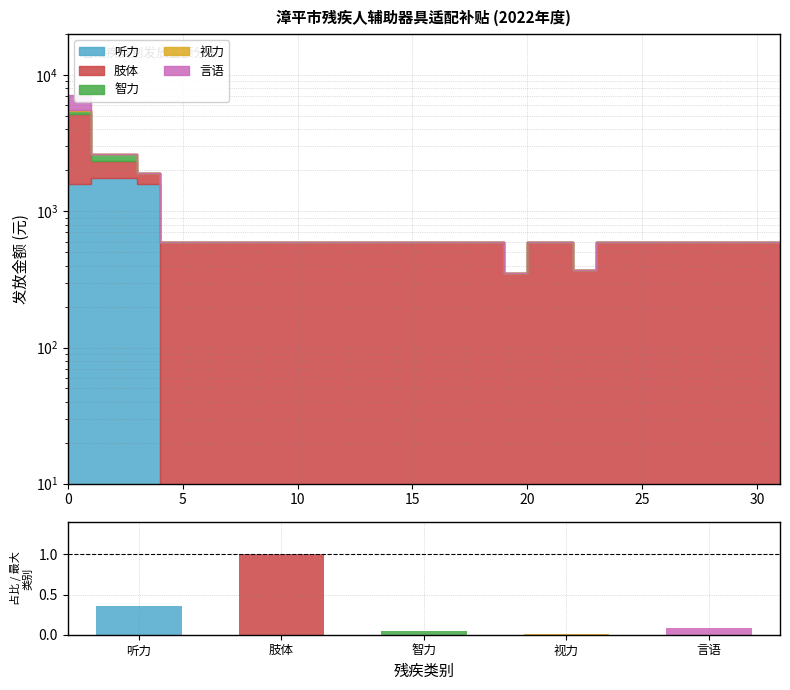

The value at 智力 is 0.0. True or false?

False